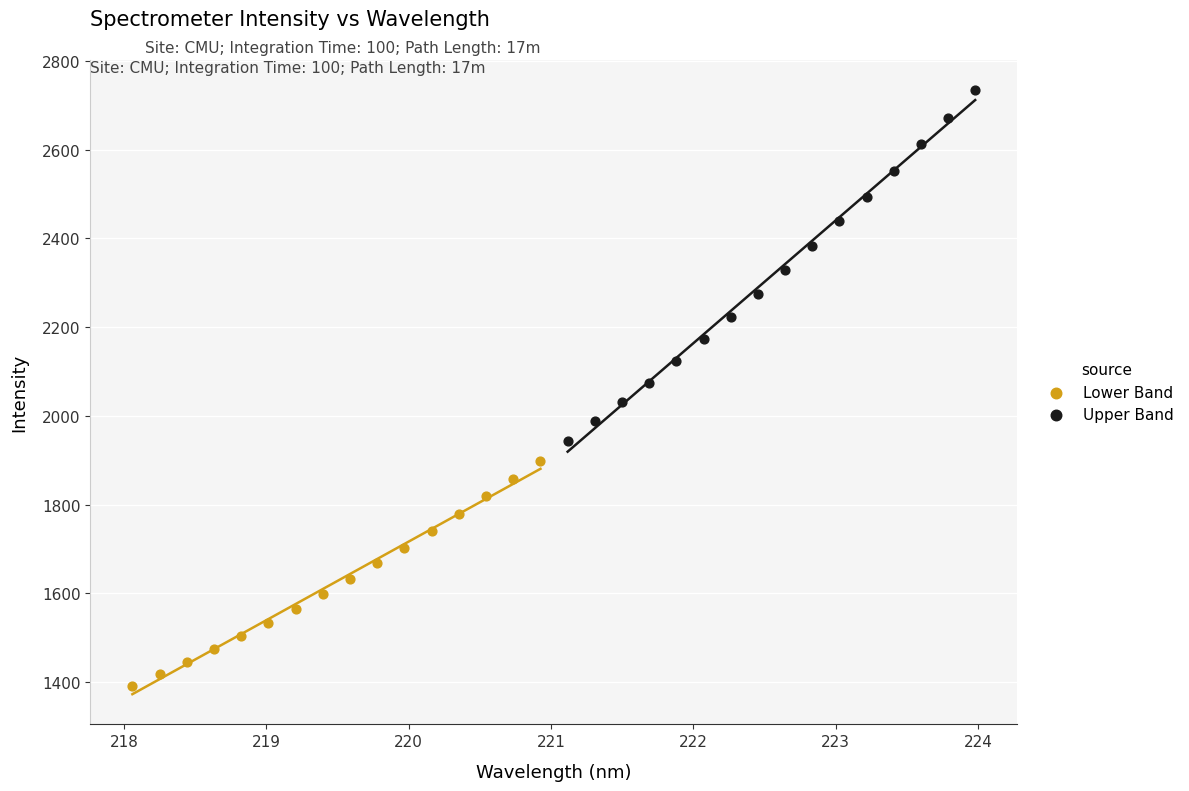

Which series reaches the minimum Y coordinate?

Lower Band